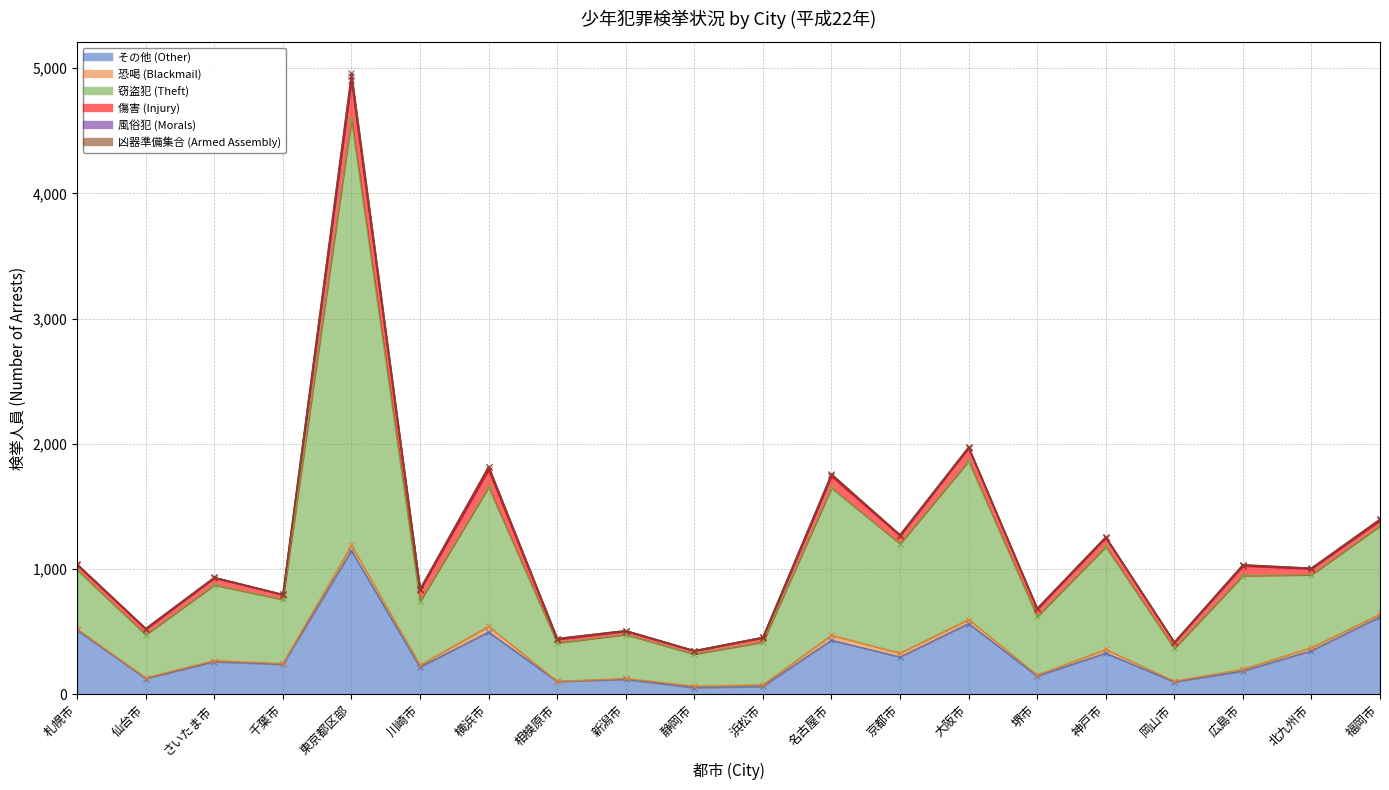

What is the label of the 2nd point from the left?

仙台市